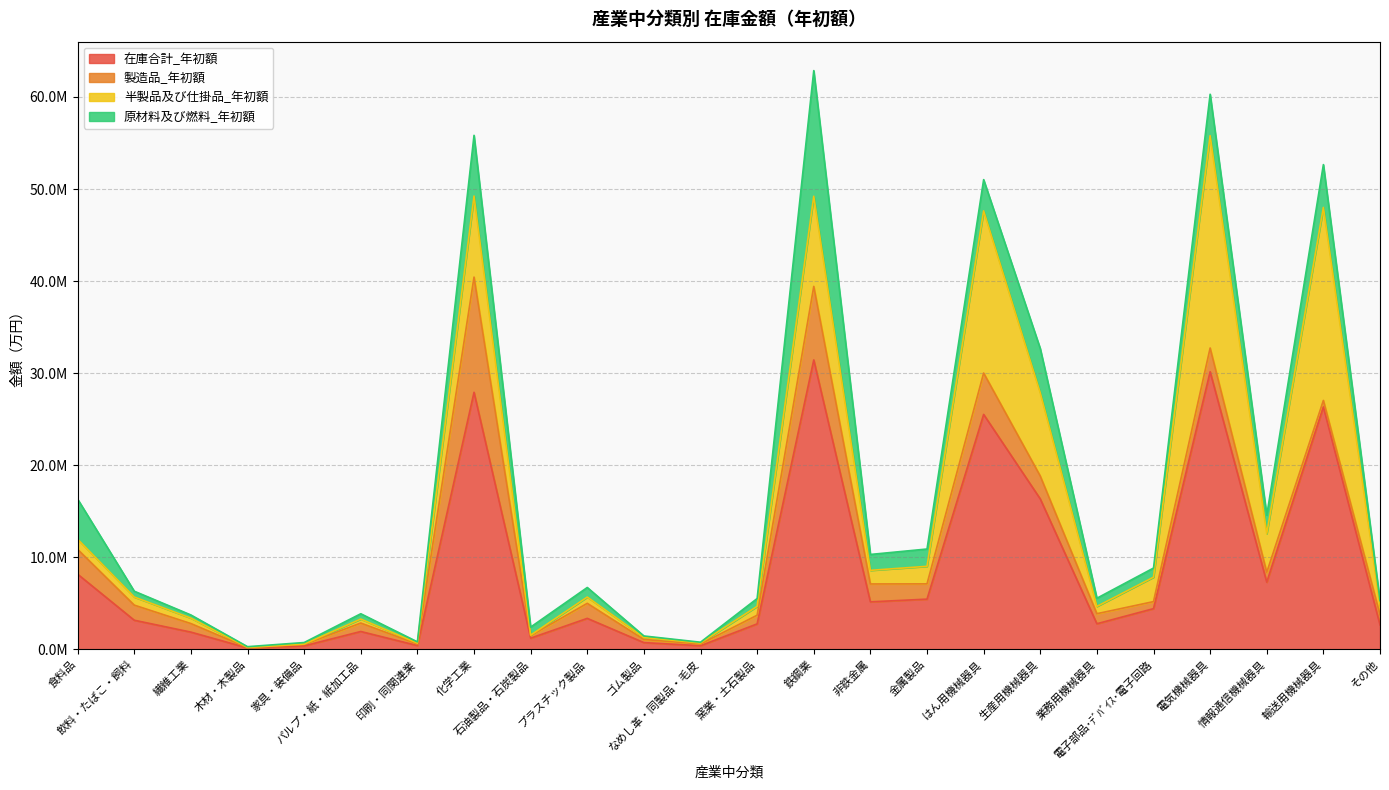

What is the difference between the 半製品及び仕掛品_年初額 values at 非鉄金属 and 繊維工業?

888211